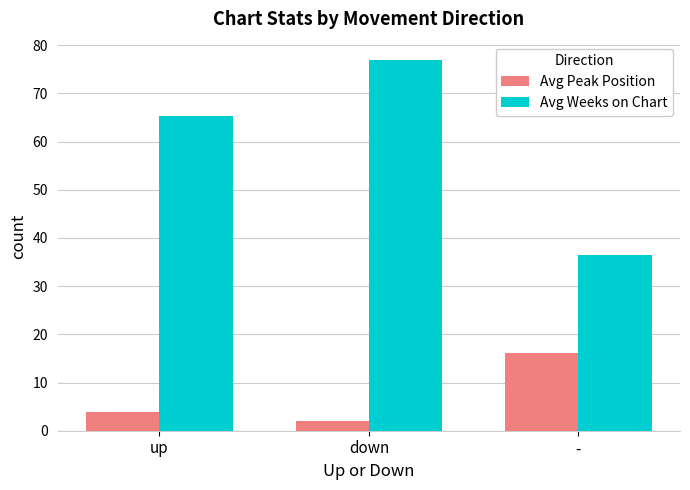

What is the label of the 1st bar from the right?

-